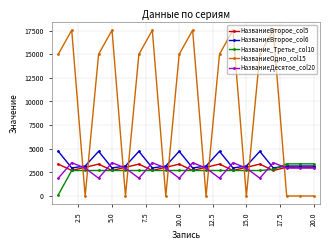

Which series has the widest spread of values?

НазваниеОдно_col15